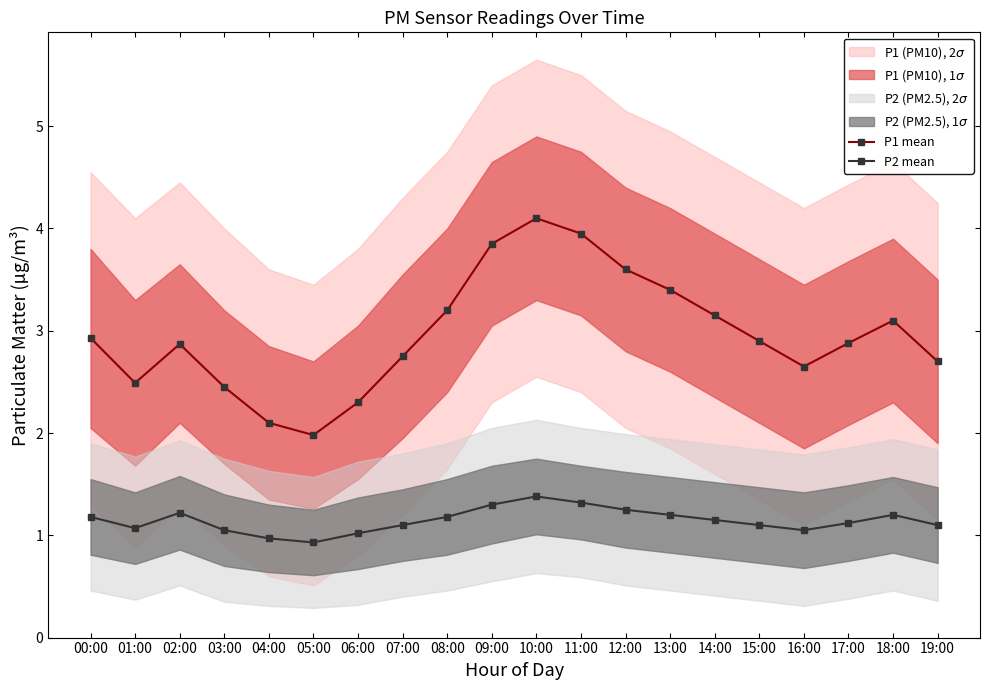

Which category has the highest value in the P1 mean series?

10:00